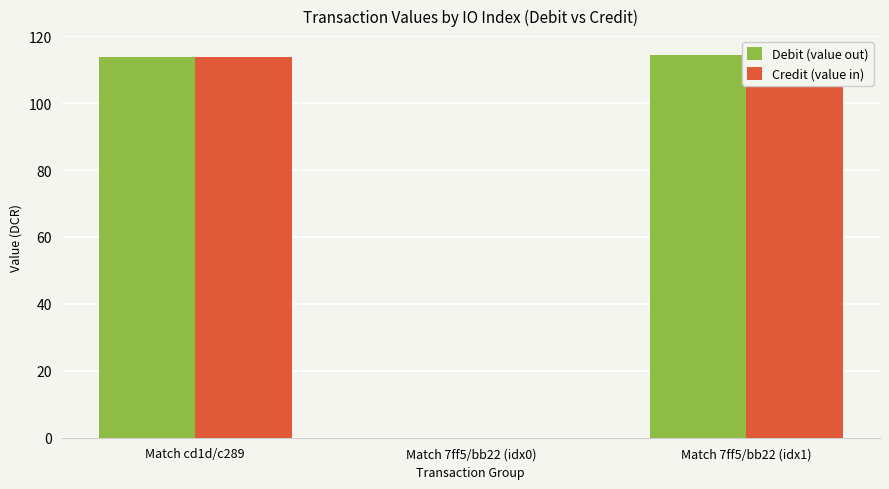

Reading left to right, list all the values displayed in this chart.

Debit (value out): Match cd1d/c289=113.8	Match 7ff5/bb22 (idx0)=0.0	Match 7ff5/bb22 (idx1)=114.3
Credit (value in): Match cd1d/c289=113.8	Match 7ff5/bb22 (idx0)=0.0	Match 7ff5/bb22 (idx1)=114.3